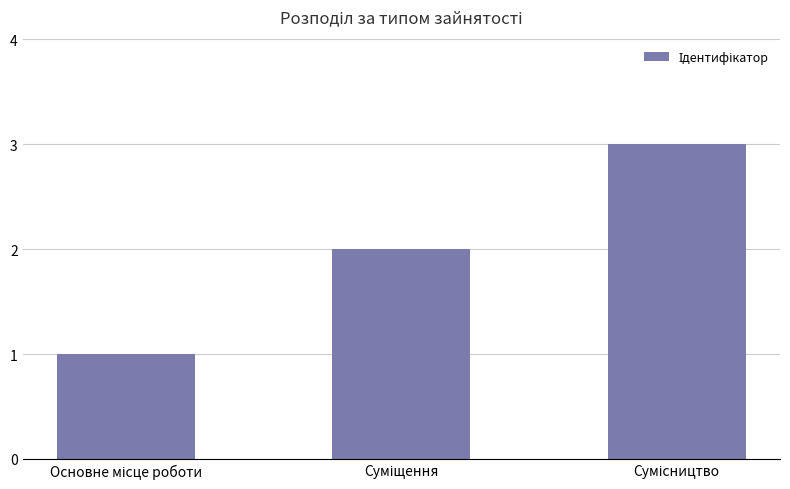

How many distinct data groups are displayed?

1